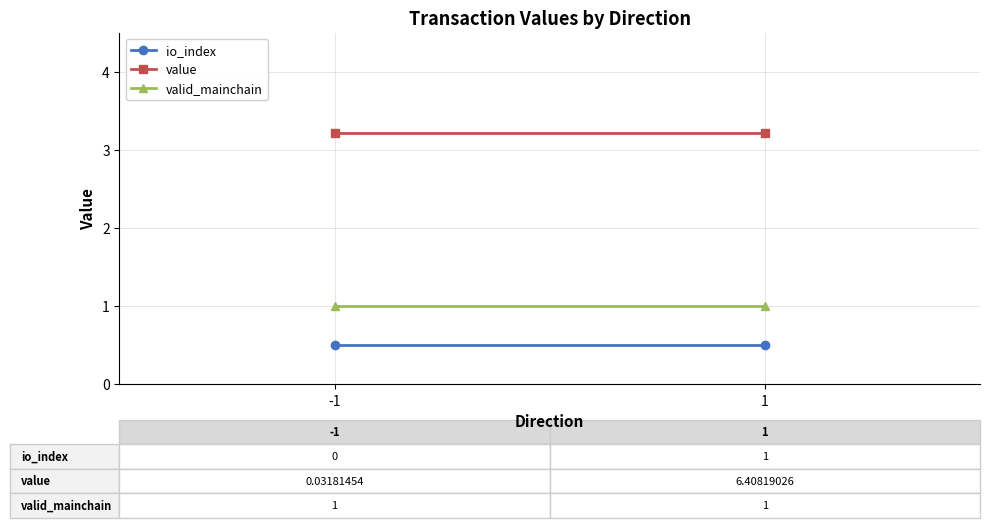

Rank the series at -1 from lowest to highest value.

io_index, valid_mainchain, value